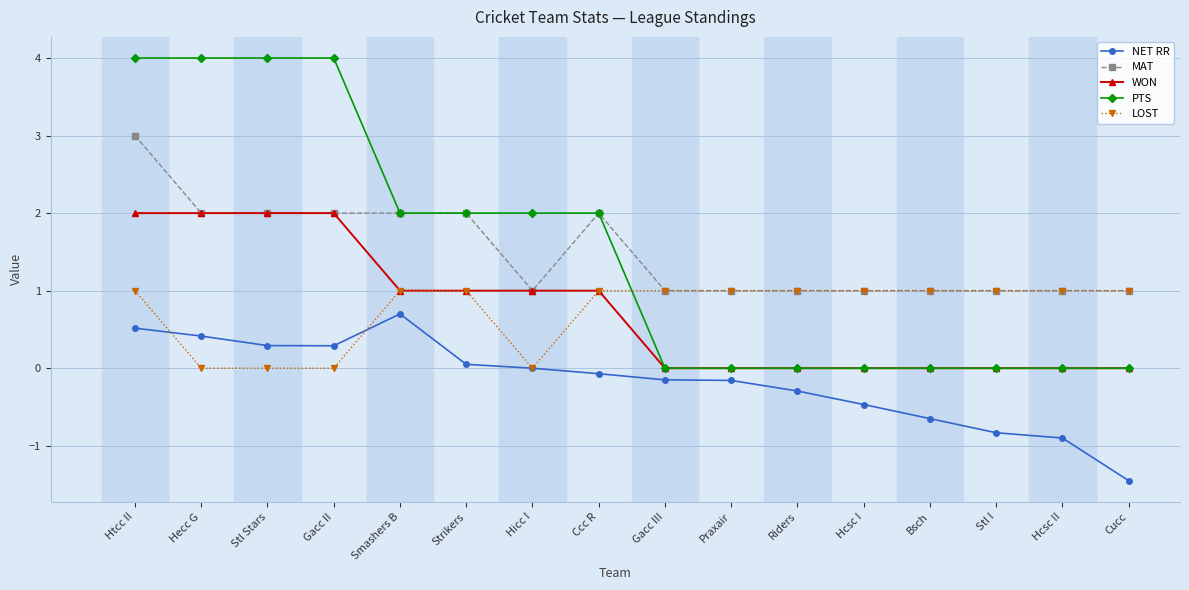

What is the difference between the highest and lowest values at Htcc II?

3.5